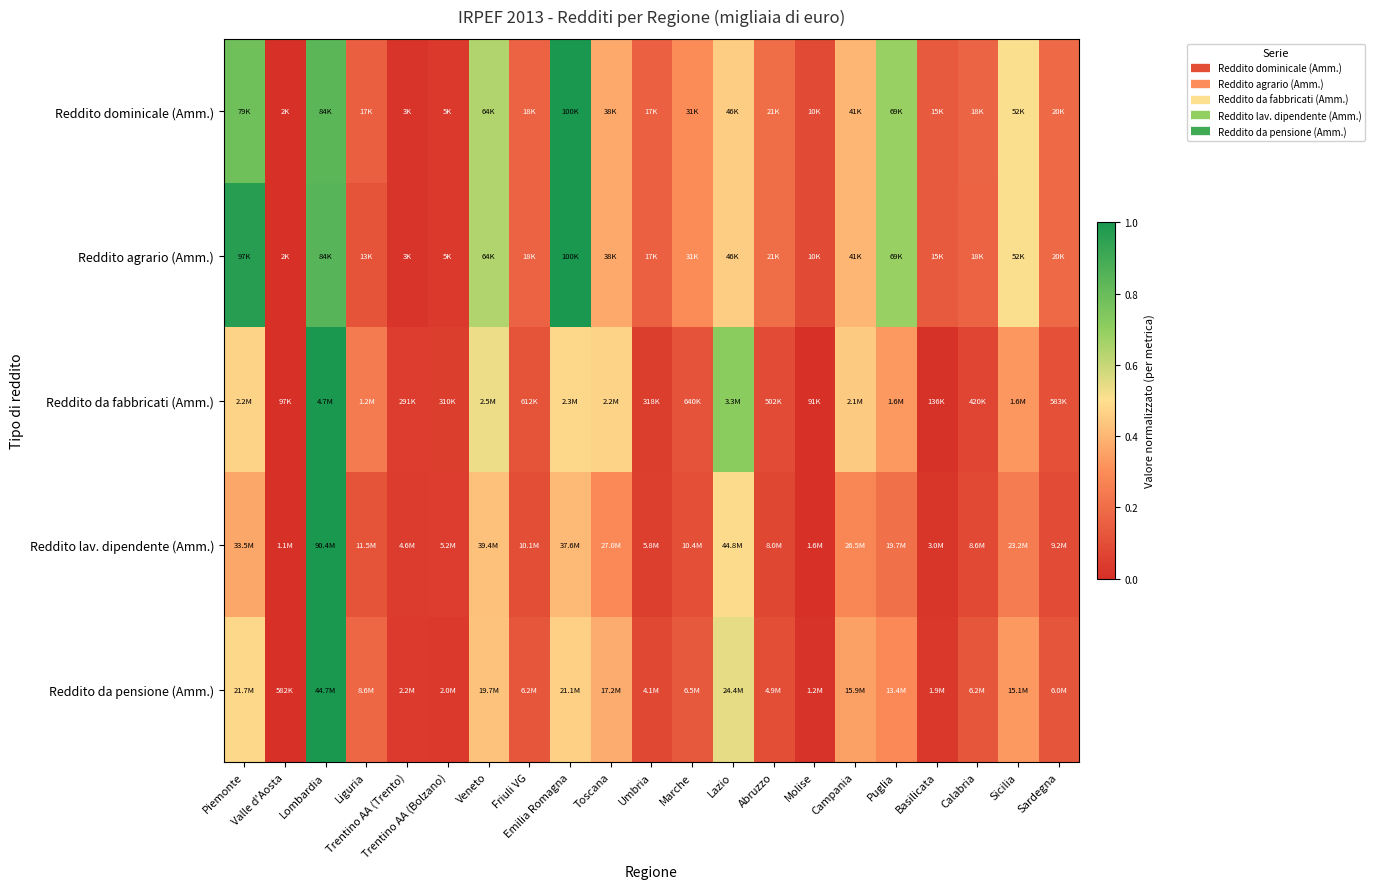

Count the number of data series in this chart.

5